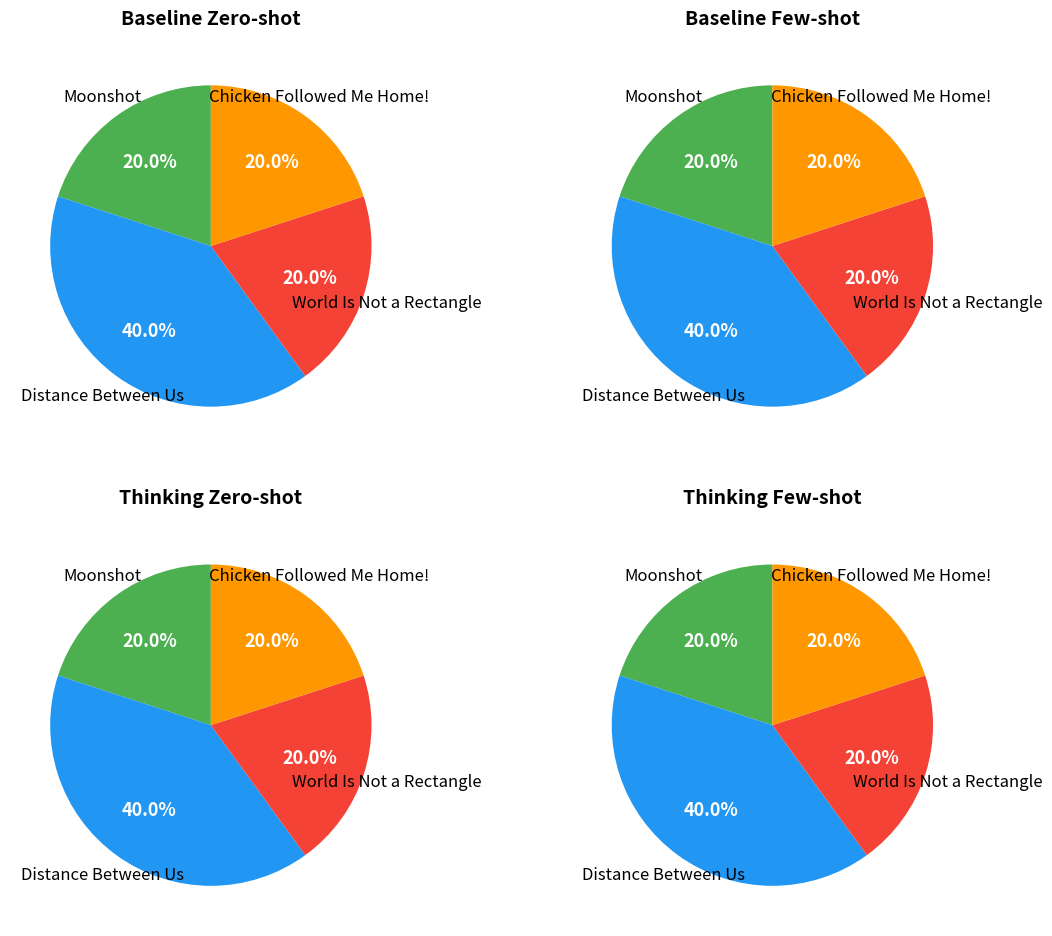

Which category has the biggest portion of the pie?

Distance Between Us